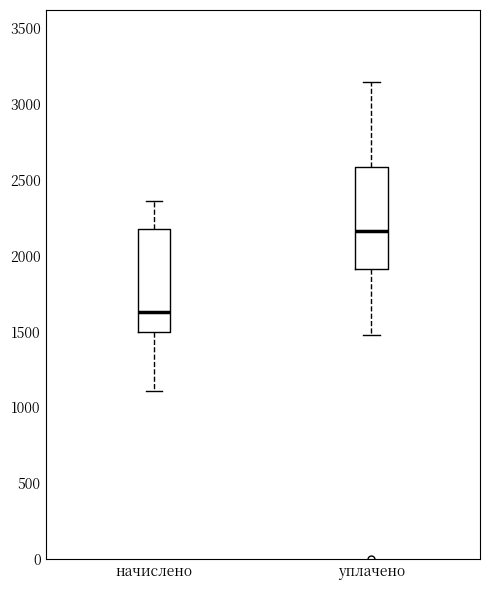

Where does the median line of the box for уплачено sit on the y-axis? The values are not printed on the chart, so give them approximately, as read against the axis.

2150